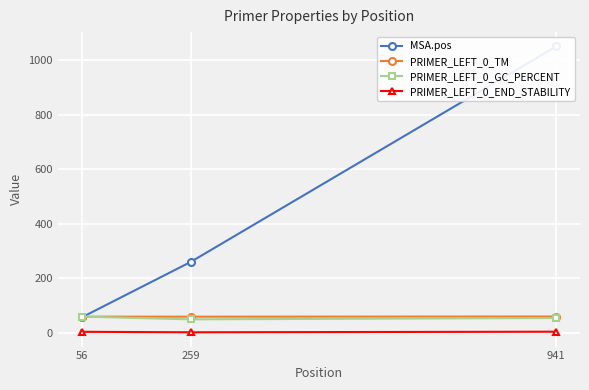

Which category has the lowest value across all series?

259